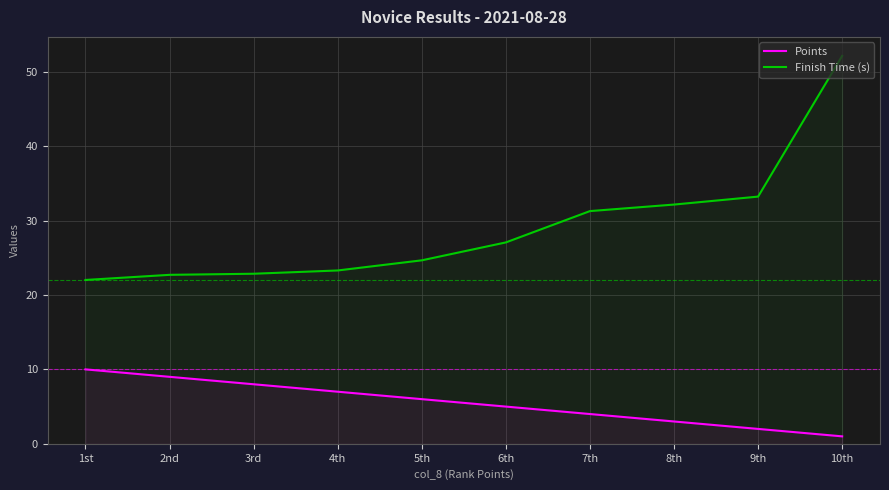

What position from the left is 1st?

1